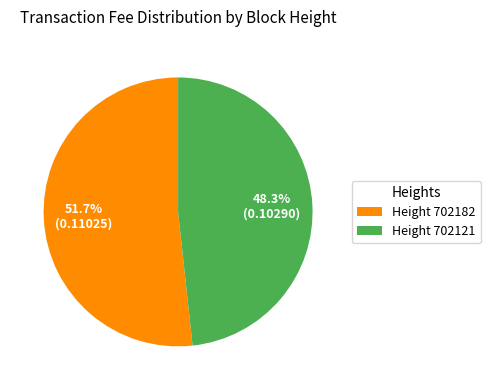

How much of the chart is everything except Height 702121?

51.7%